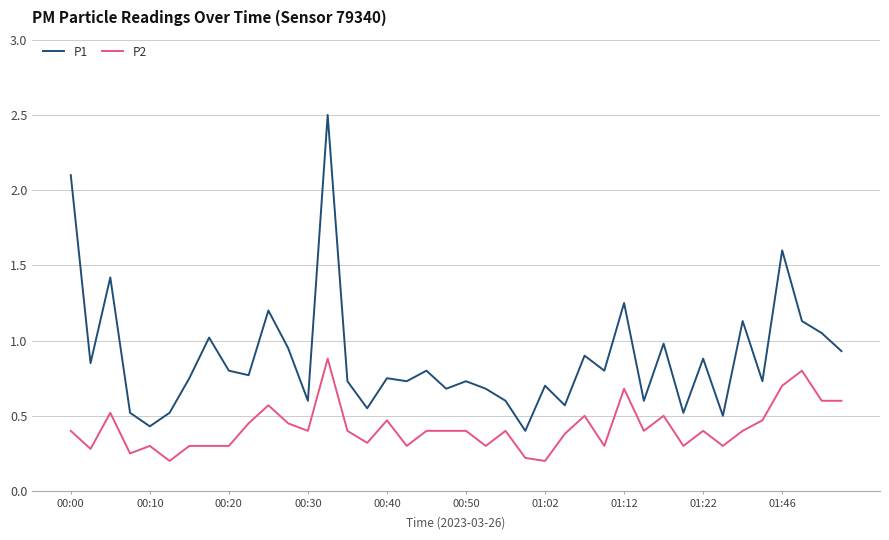

Which series has the largest total across all categories?

P1